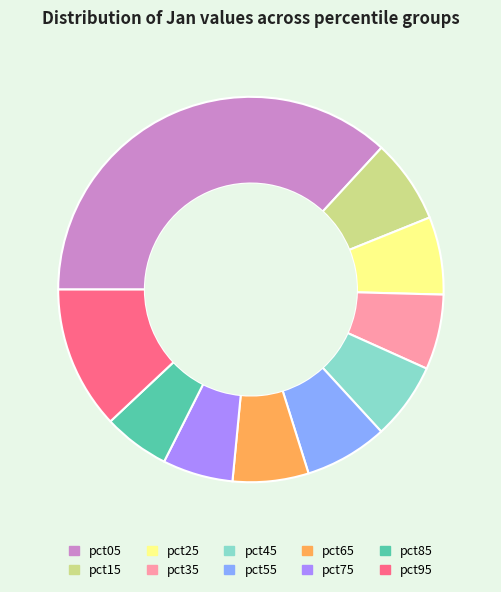

Is the sum of pct25 and pct65 greater than half?

No